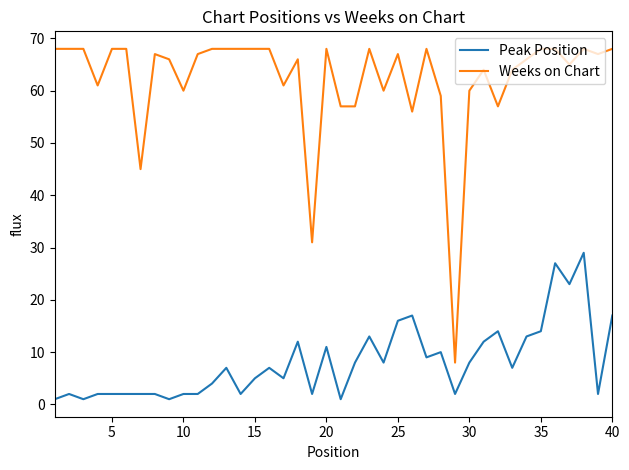

Which series has the widest spread of values?

Weeks on Chart